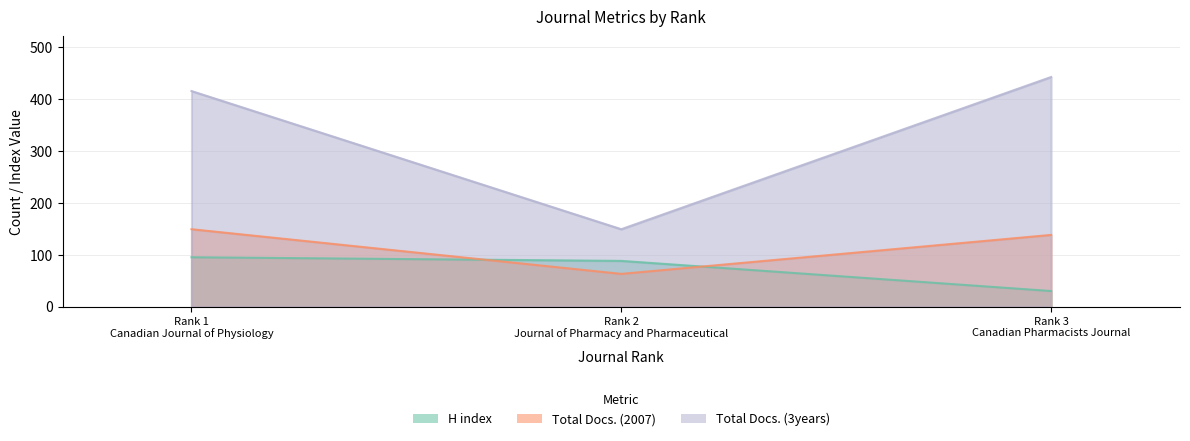

What position from the right is Rank 3
Canadian
Pharmacists Journal?

1